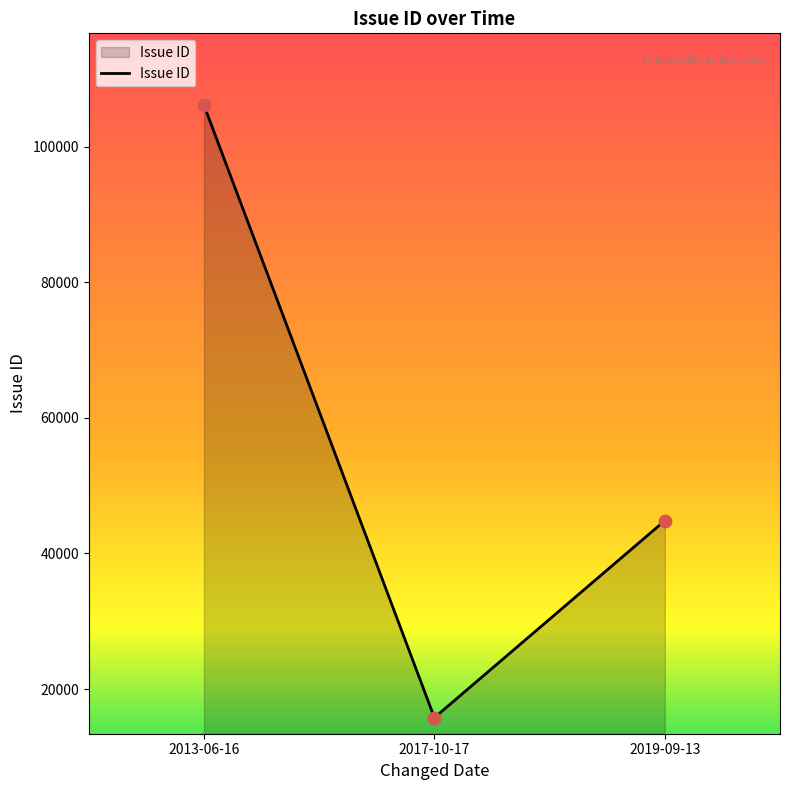

Between 2013-06-16 and 2019-09-13, which is larger?

2013-06-16